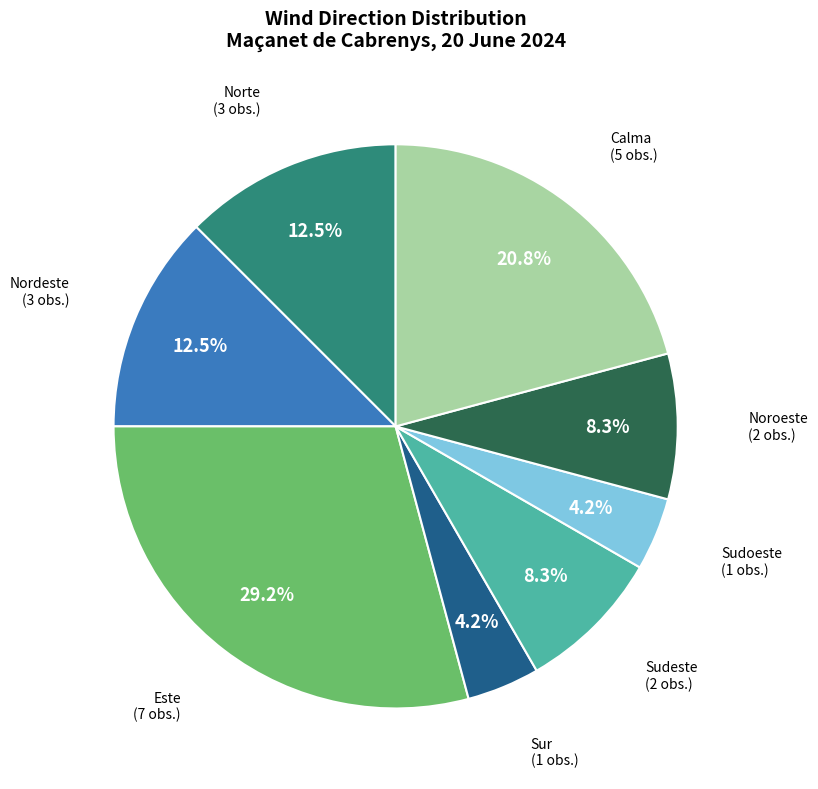

Is there any slice that represents more than half of the pie?

No